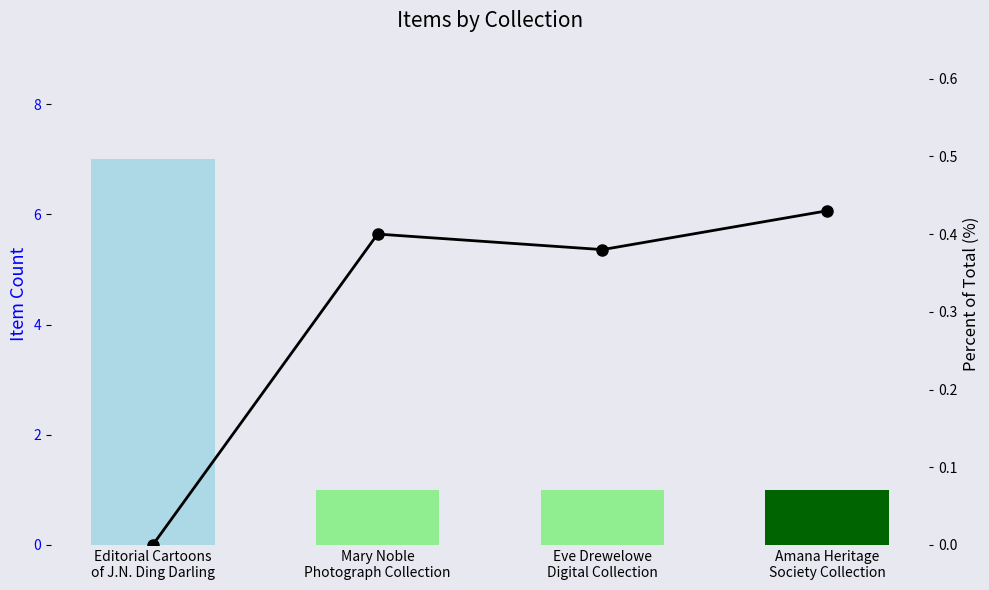

True or false: Percent of Total has a value of 0.4 at Eve Drewelowe
Digital Collection.

True